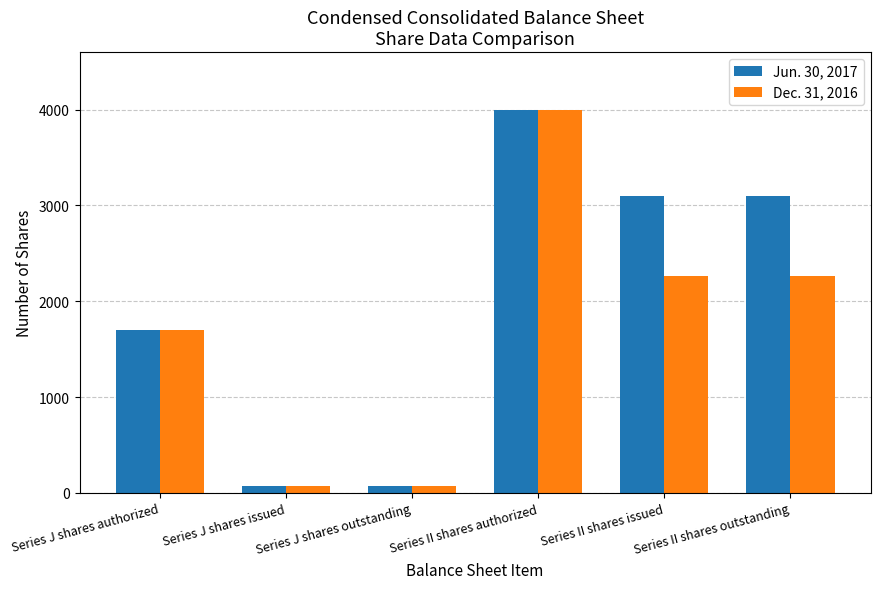

Rank the series by their average value, from highest to lowest.

Jun. 30, 2017, Dec. 31, 2016